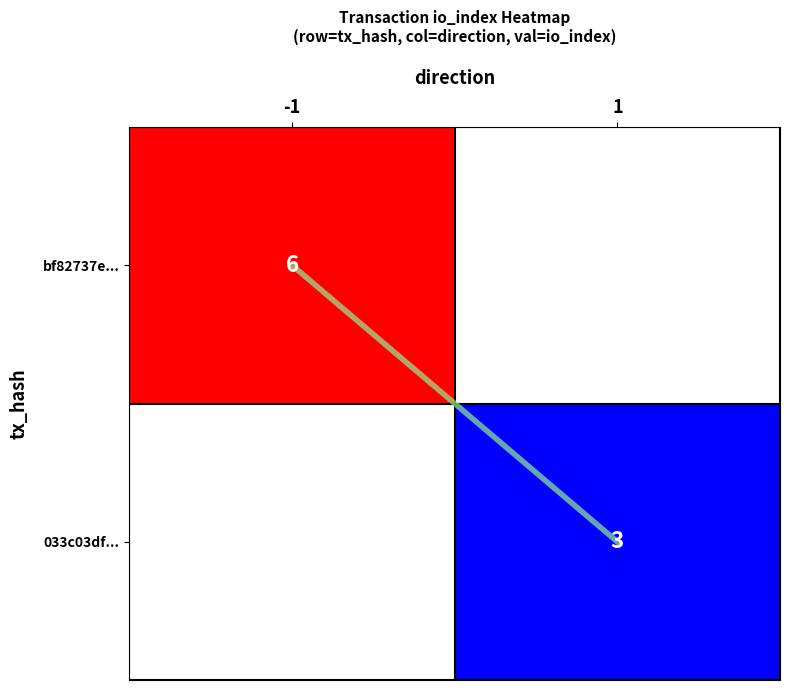

Is the value of matched pair at 1 greater than the value of 033c03df... at -1?

No